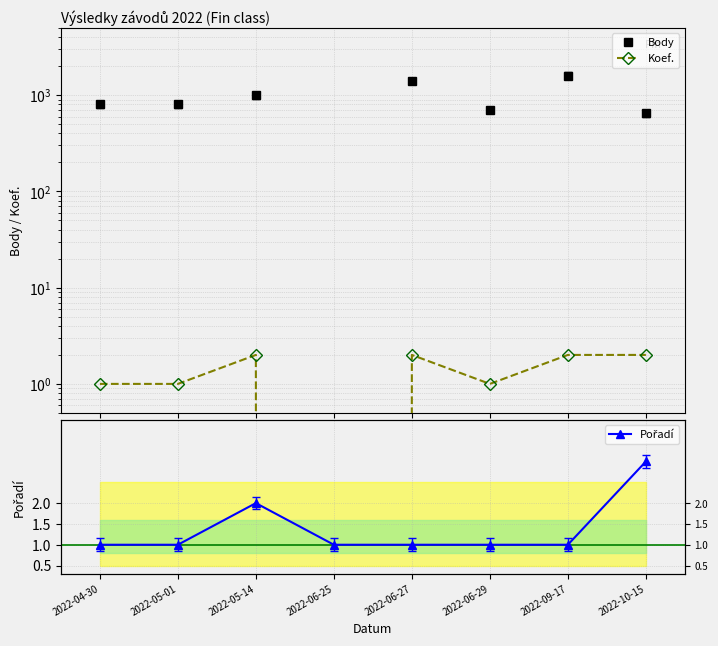

True or false: Body and Koef. cross at least once.

False